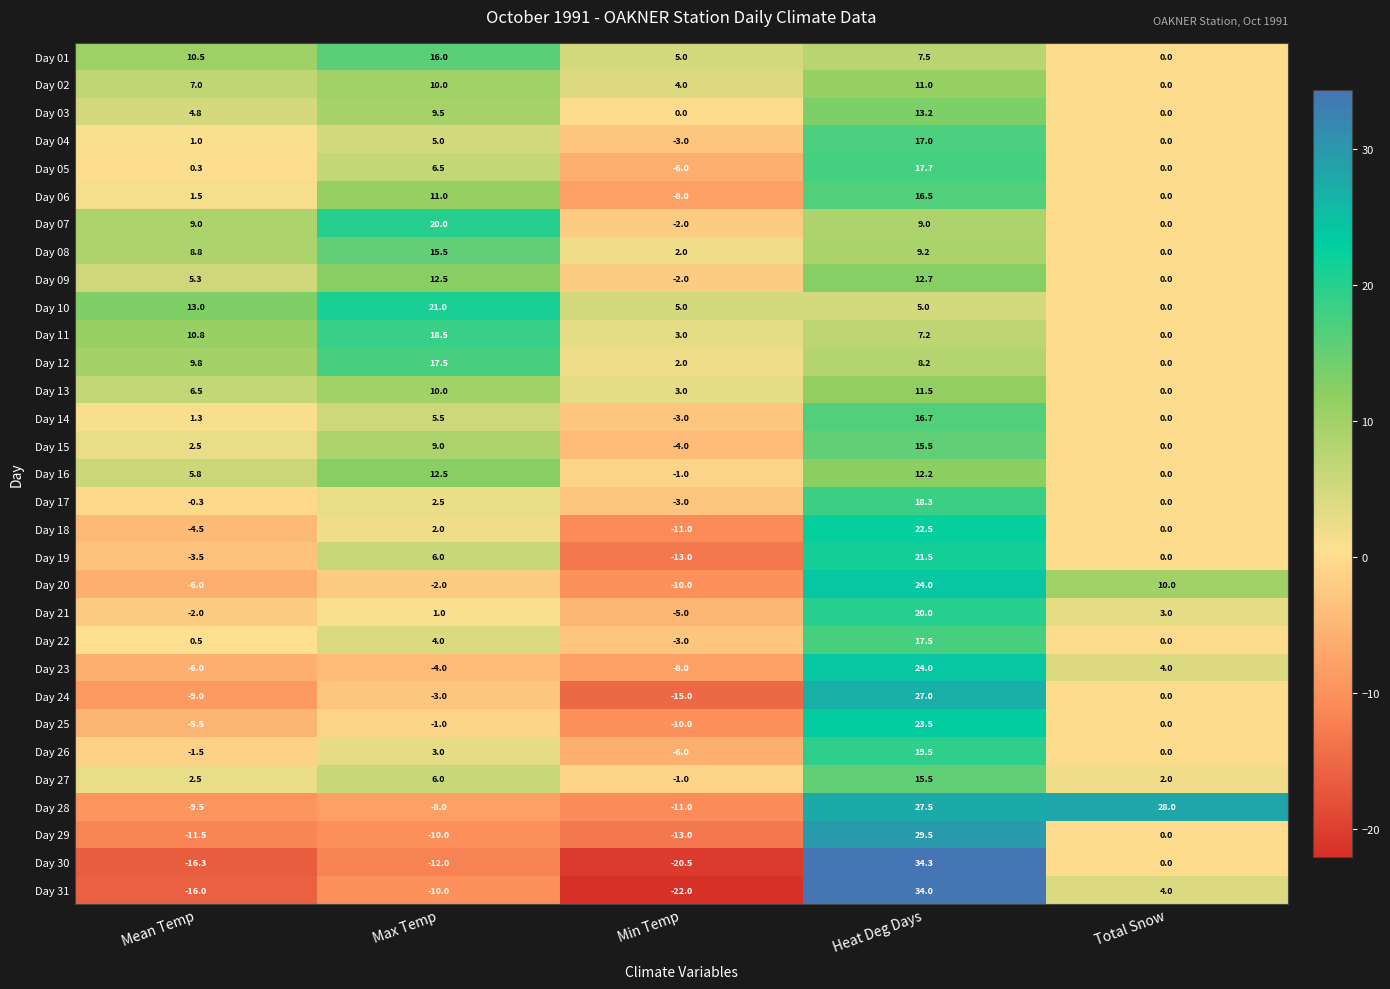

What is the maximum value for Day 31?

34.0